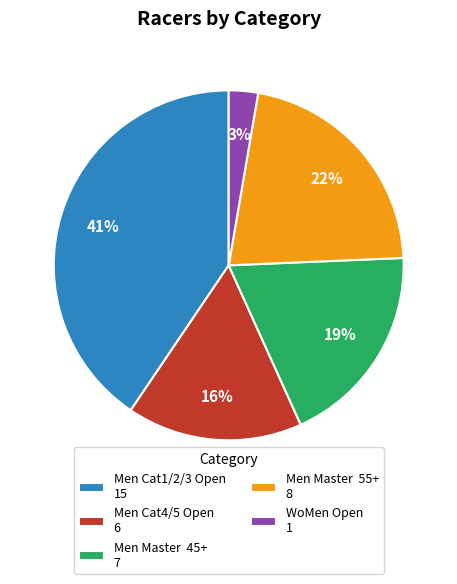

What percentage is the WoMen Open 1 slice, to the nearest percent?

3%